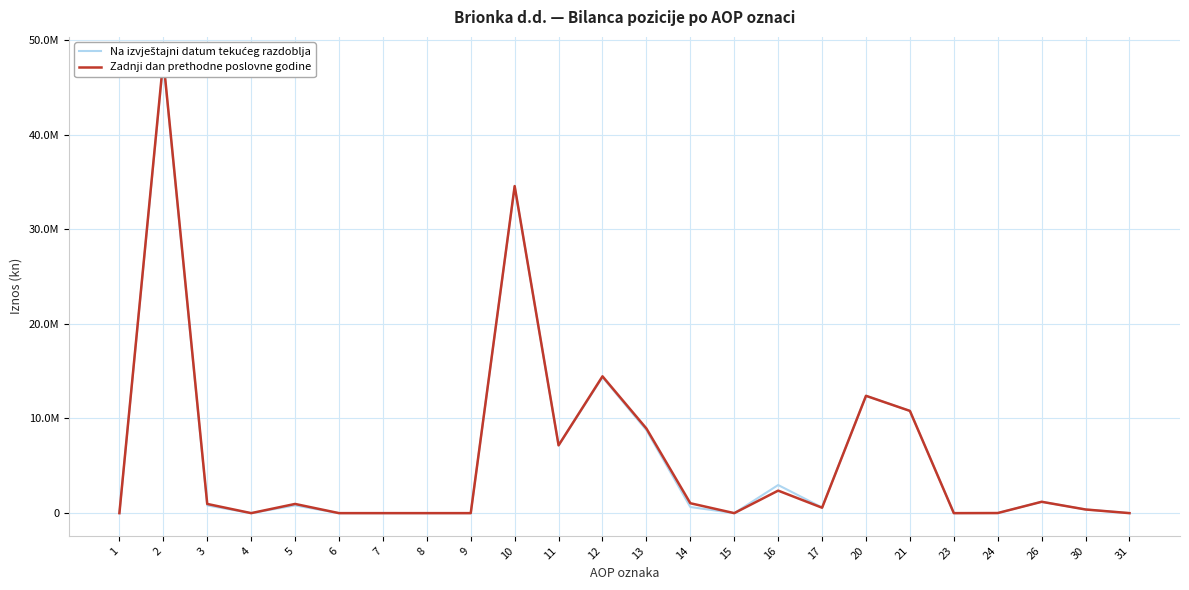

List the series in order of their peak value, highest first.

Zadnji dan prethodne poslovne godine, Na izvještajni datum tekućeg razdoblja